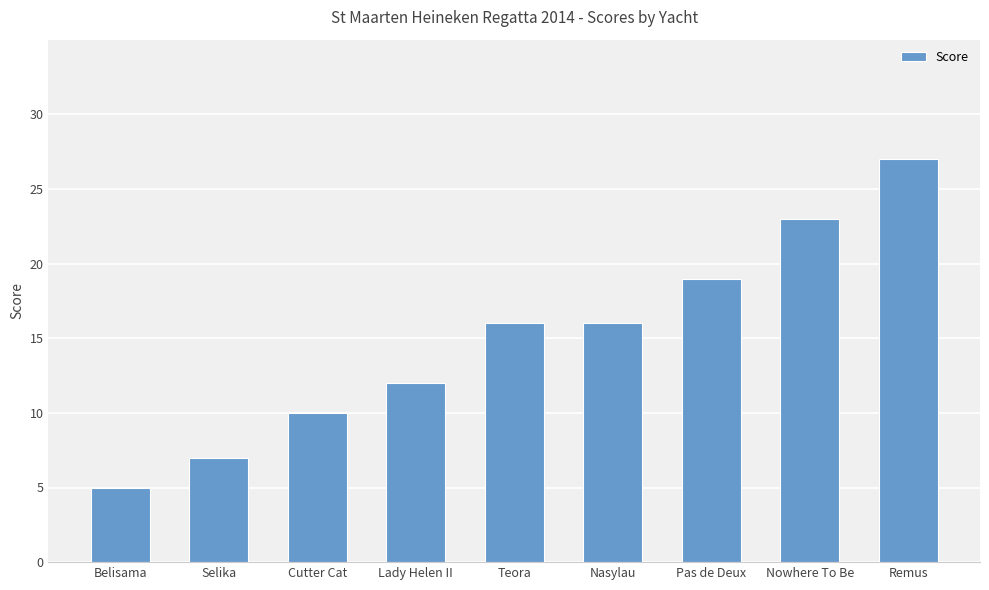

Reading left to right, extract all data points from this chart.

Belisama=5	Selika=7	Cutter Cat=10	Lady Helen II=12	Teora=16	Nasylau=16	Pas de Deux=19	Nowhere To Be=23	Remus=27